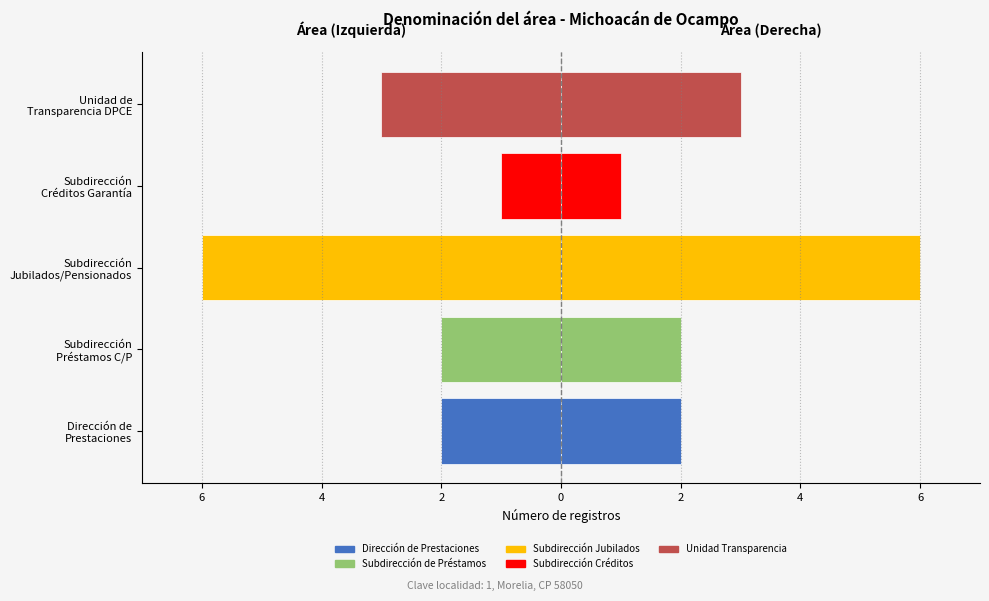

Between Unidad de Transparencia DPCE and Subdirección Préstamos C/P, which is larger?

Subdirección Préstamos C/P